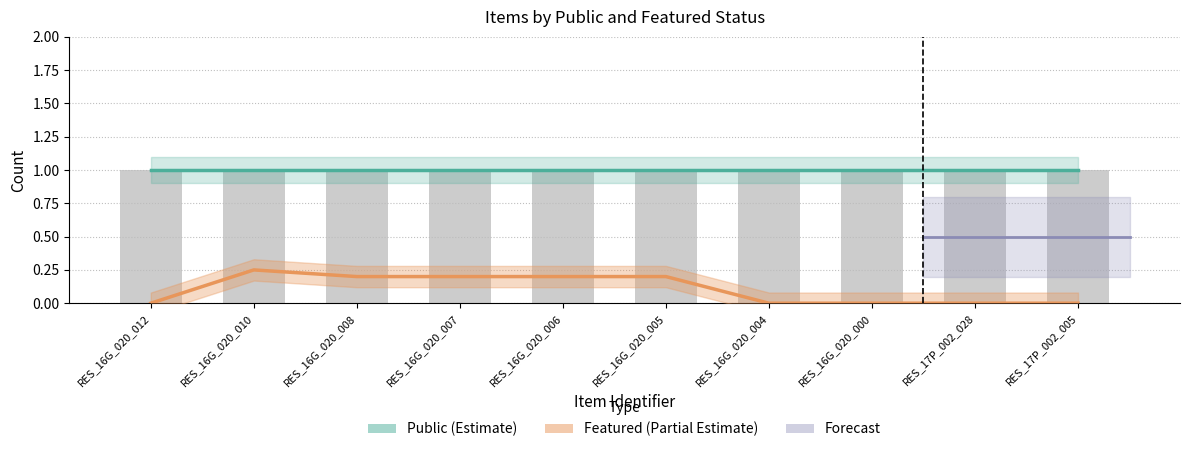

What is the label of the 8th bar from the right?

RES_16G_020_008